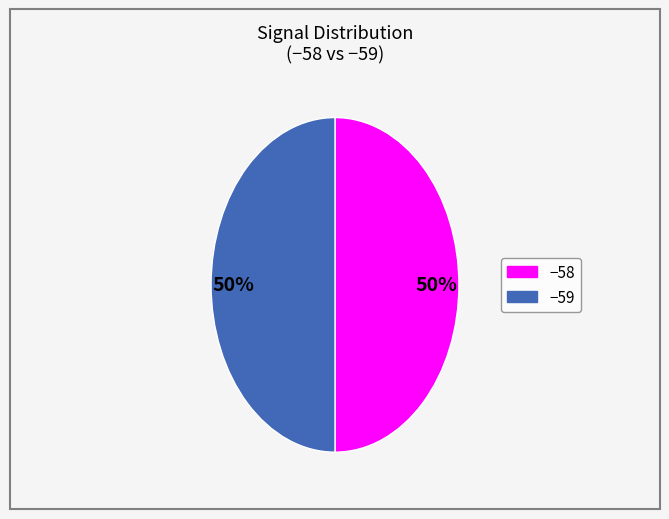

Which category has the smallest portion of the pie?

-59